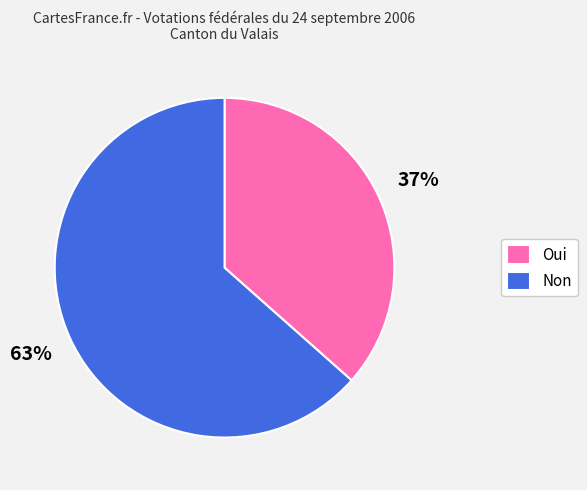

To the nearest percent, what is the average slice percentage?

50%